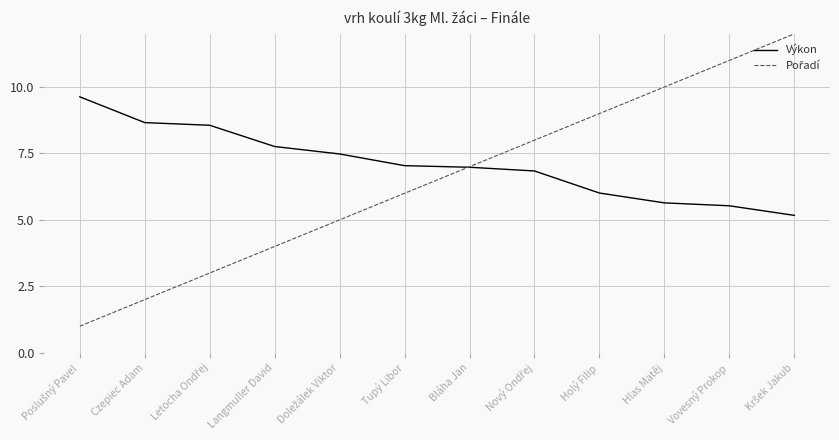

What position from the right is Langmuller David?

9